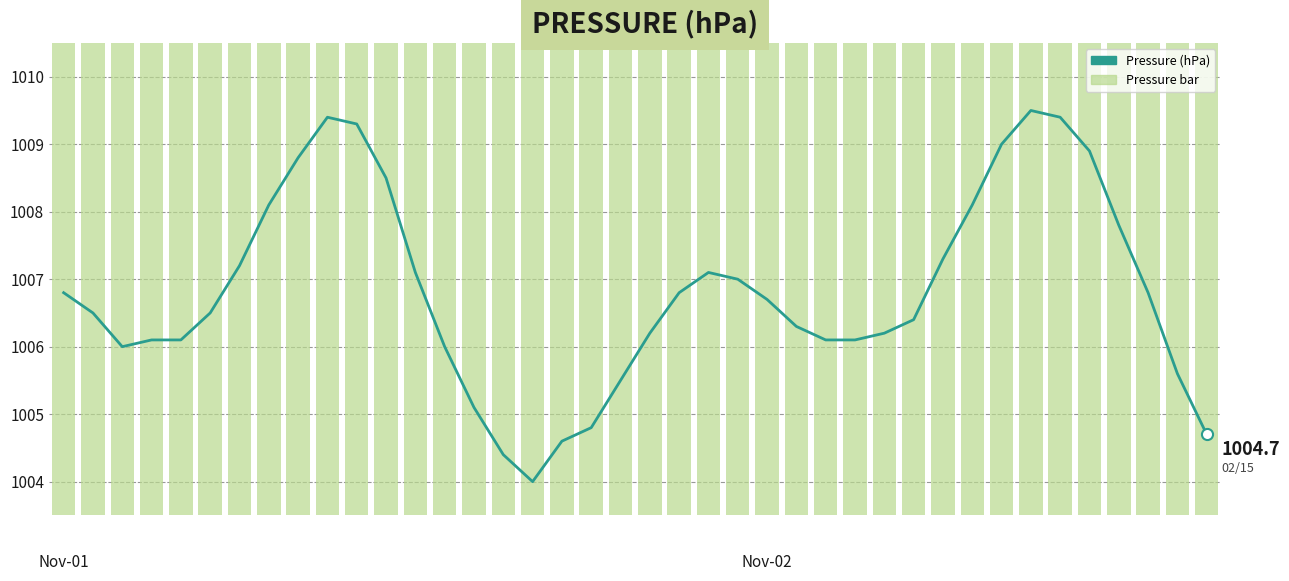

What is the sum of the press (bar) values at 26 and 29?

2012.5